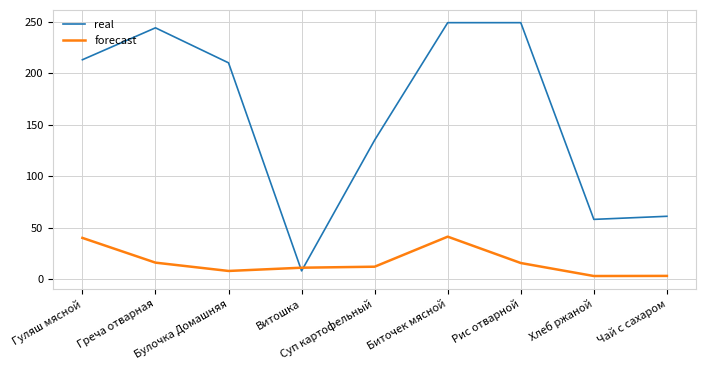

Is it true that real equals 249.0 at Биточек мясной?

True